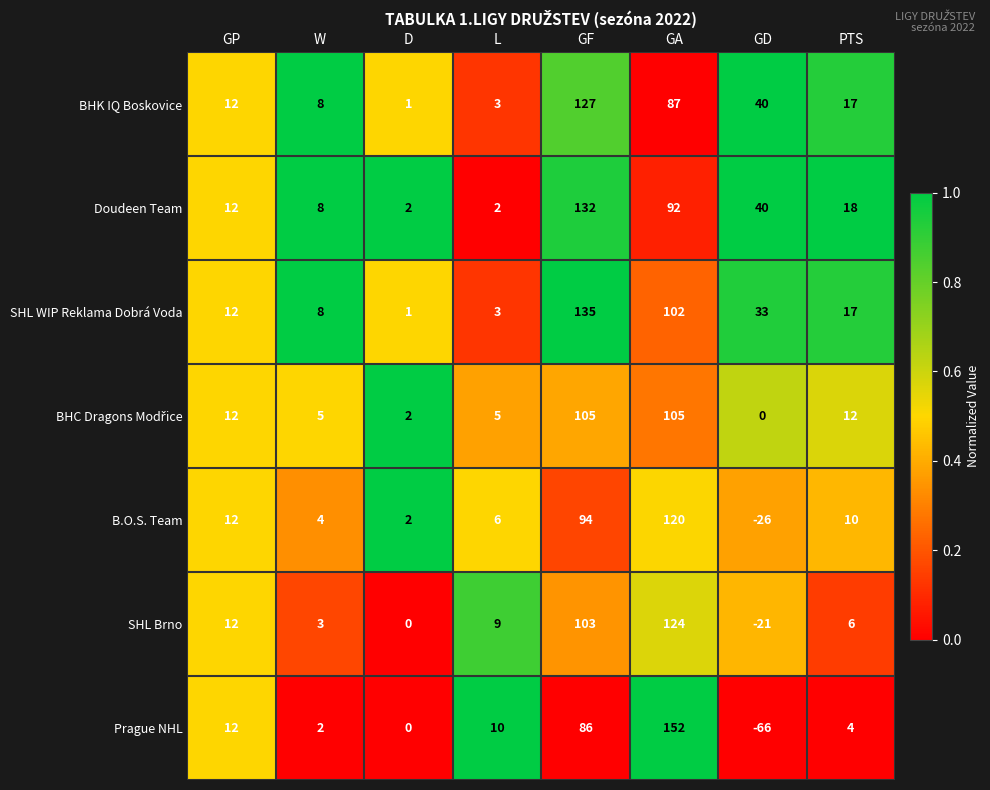

Is it true that B.O.S. Team equals -26 at GD?

True